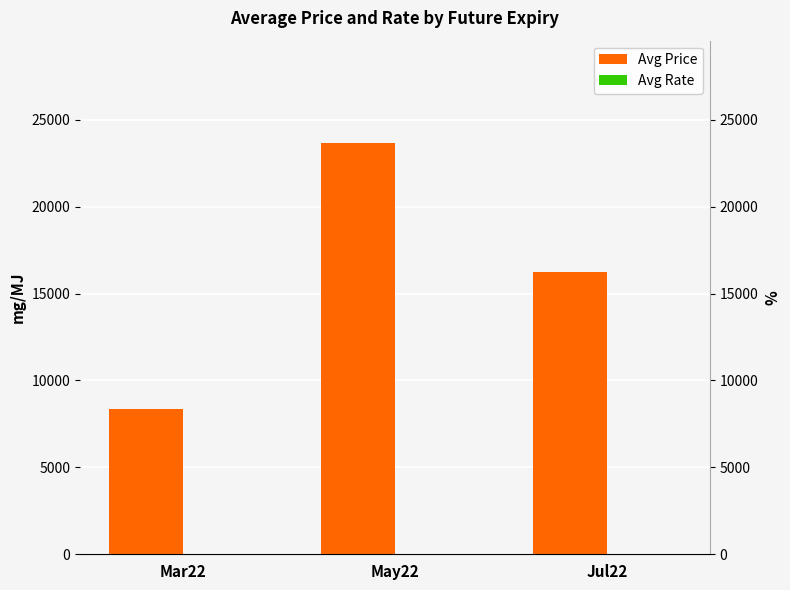

What is the spread (max minus min) of values at Jul22?

16204.6